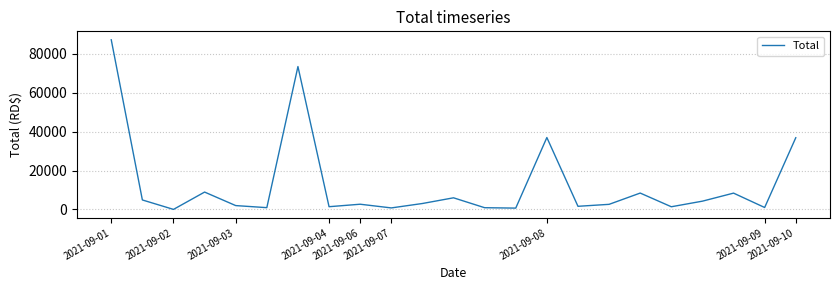

What is the maximum value shown in the chart?

87255.0